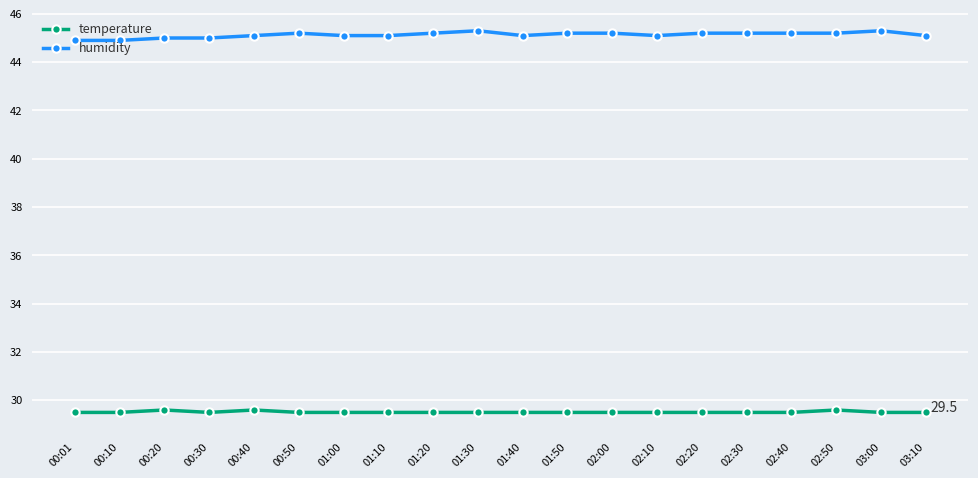

What is the total value across all series at 00:30?

74.5